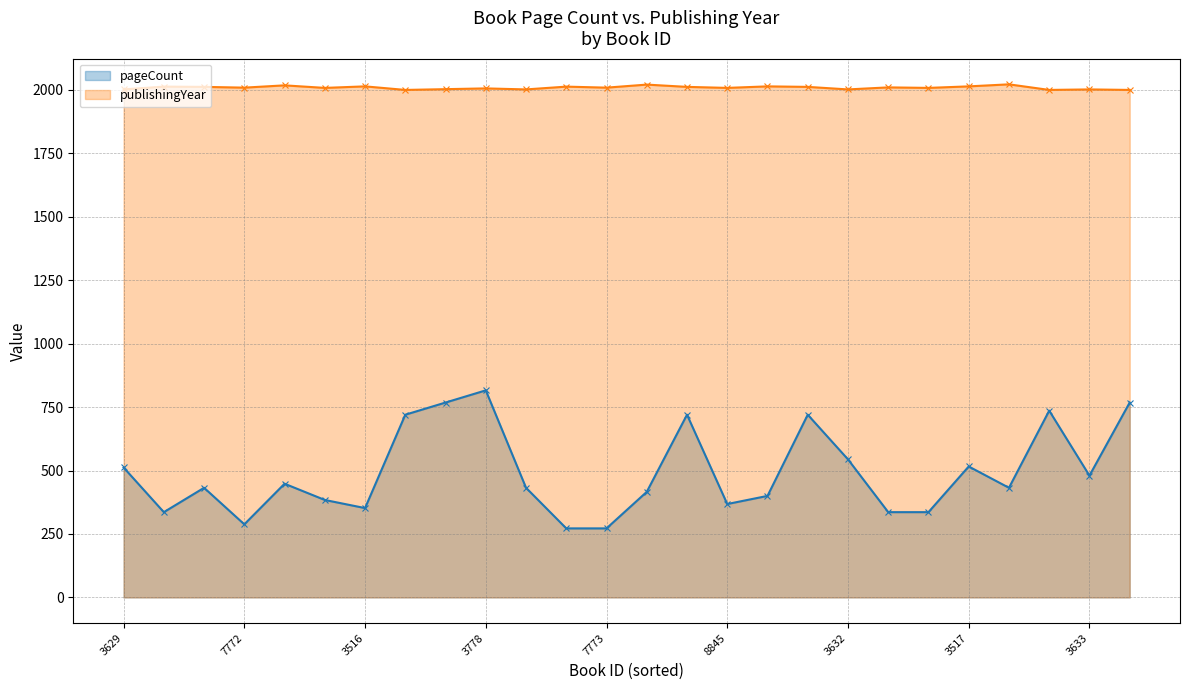

True or false: pageCount and publishingYear cross at least once.

False